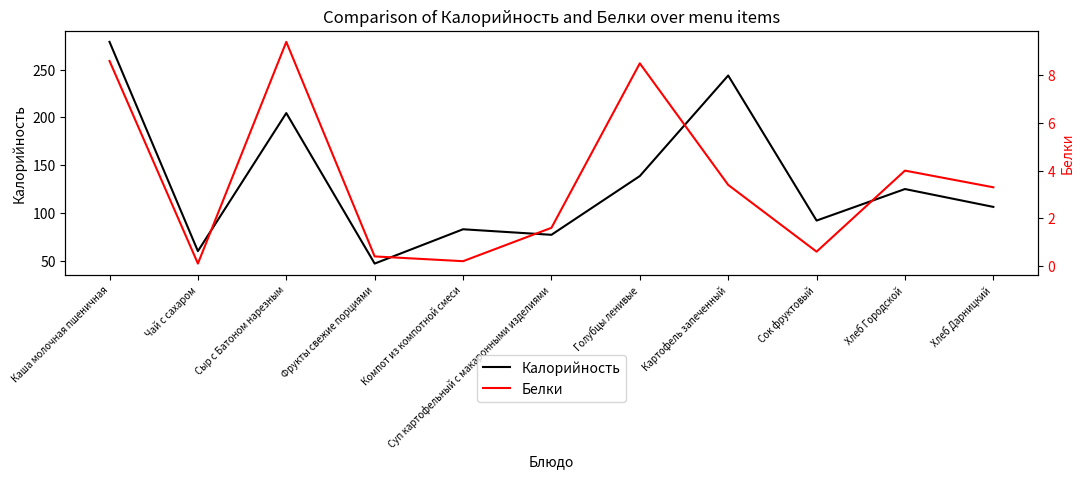

What is the sum of all Белки values?

40.1